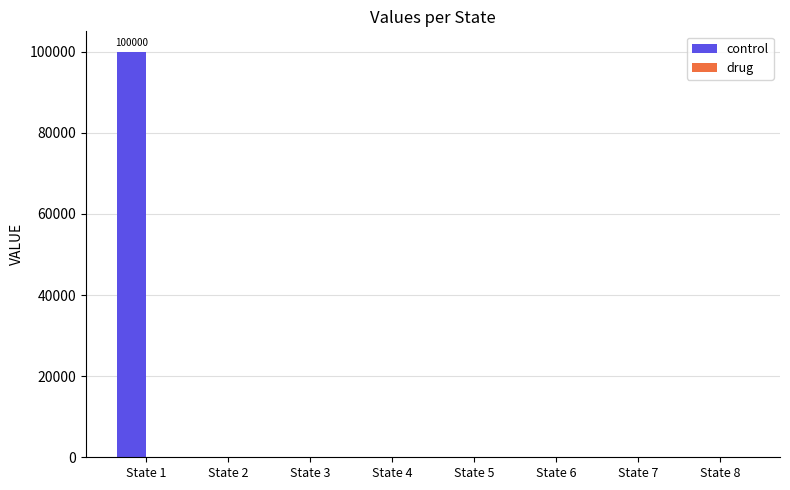

Reading right to left, list all the values displayed in this chart.

State 8=0	State 7=0	State 6=0	State 5=0	State 4=0	State 3=0	State 2=0	State 1=100000